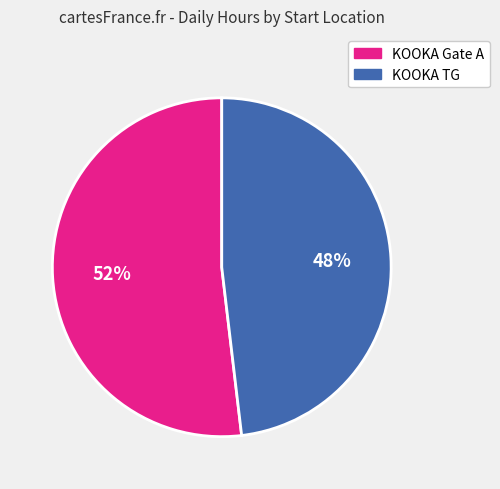

To the nearest percent, what is the difference between the largest and smallest slice percentages?

4%